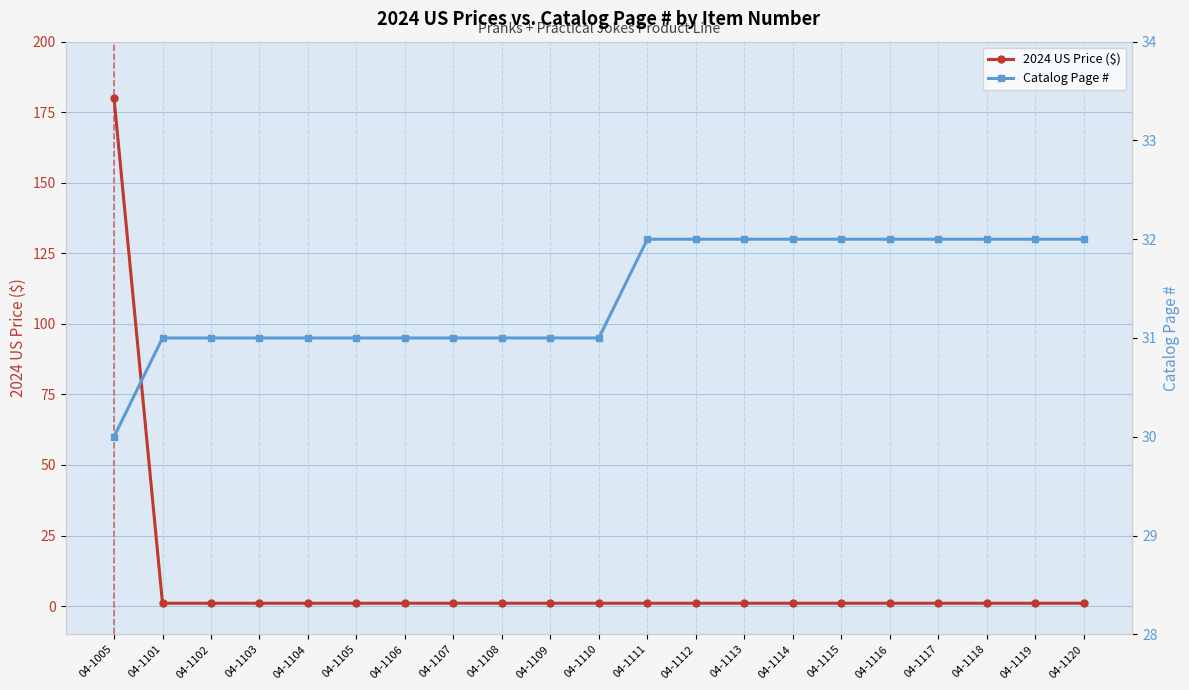

Which series has the widest spread of values?

2024 US Price ($)